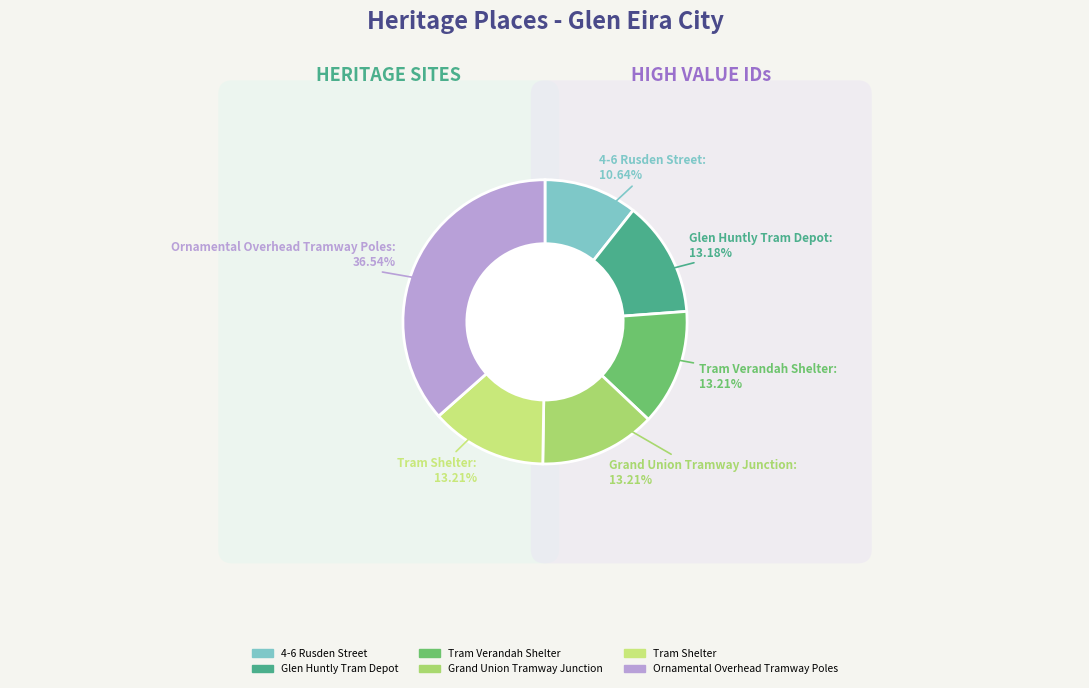

To the nearest percent, what portion does Grand Union Tramway Junction represent?

13%